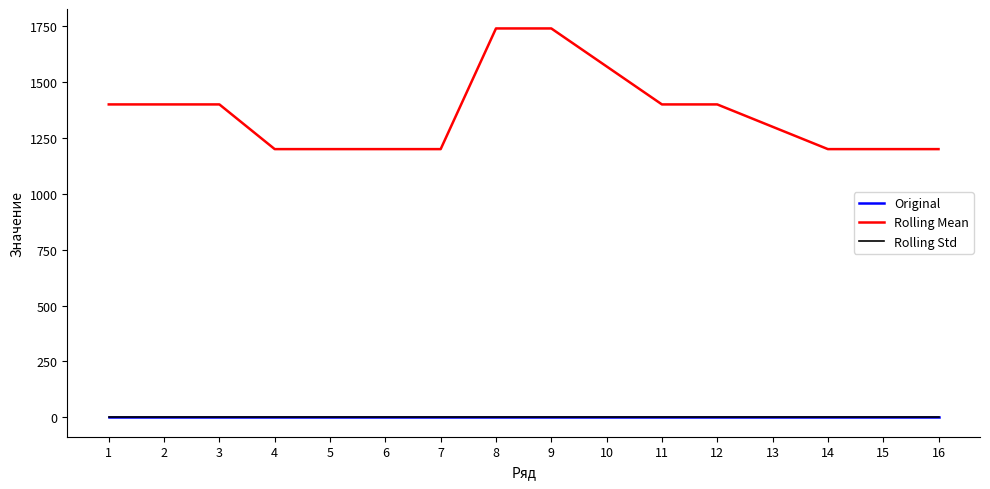

Which series changed the most between 8 and 10?

Rolling Mean